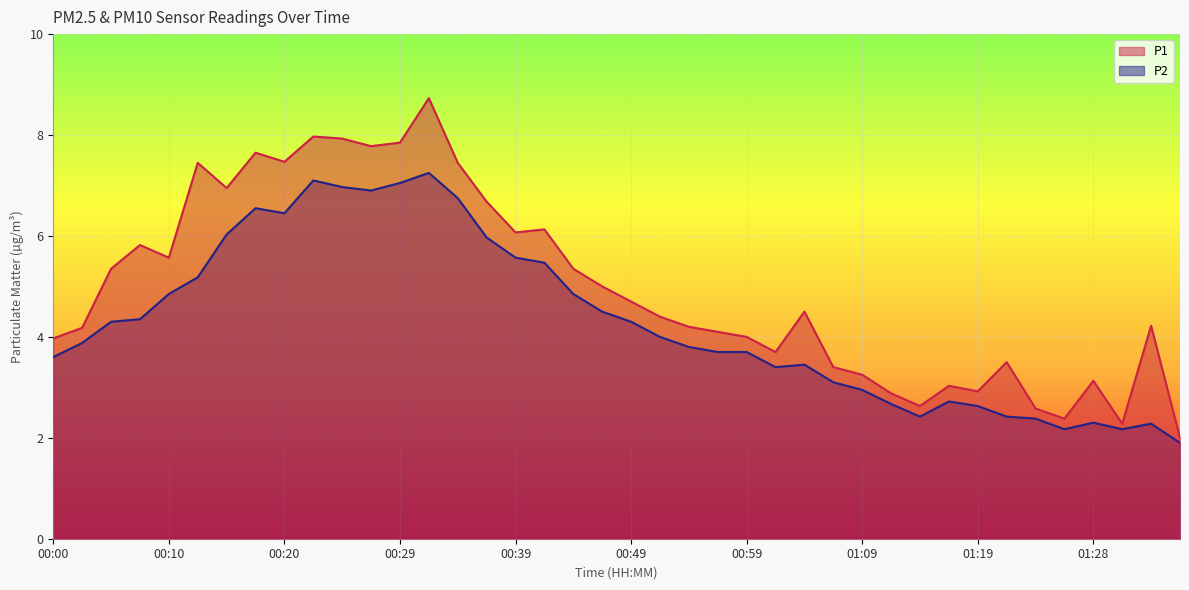

What is the label of the 28th point from the right?

00:29